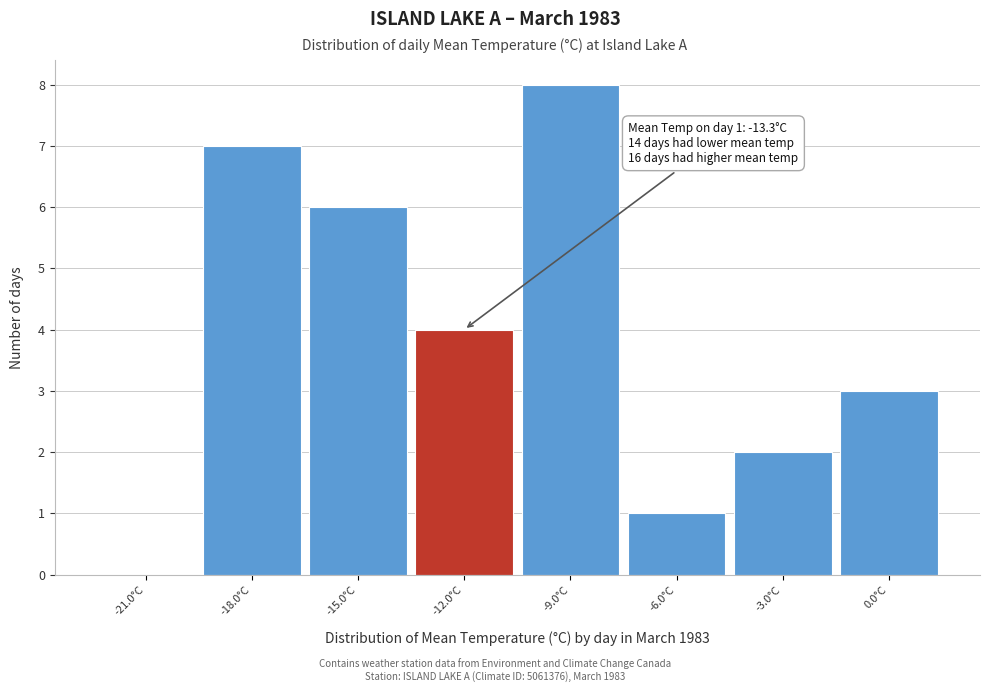

Which range on the x-axis has the tallest bar?

-10.5 to -7.5